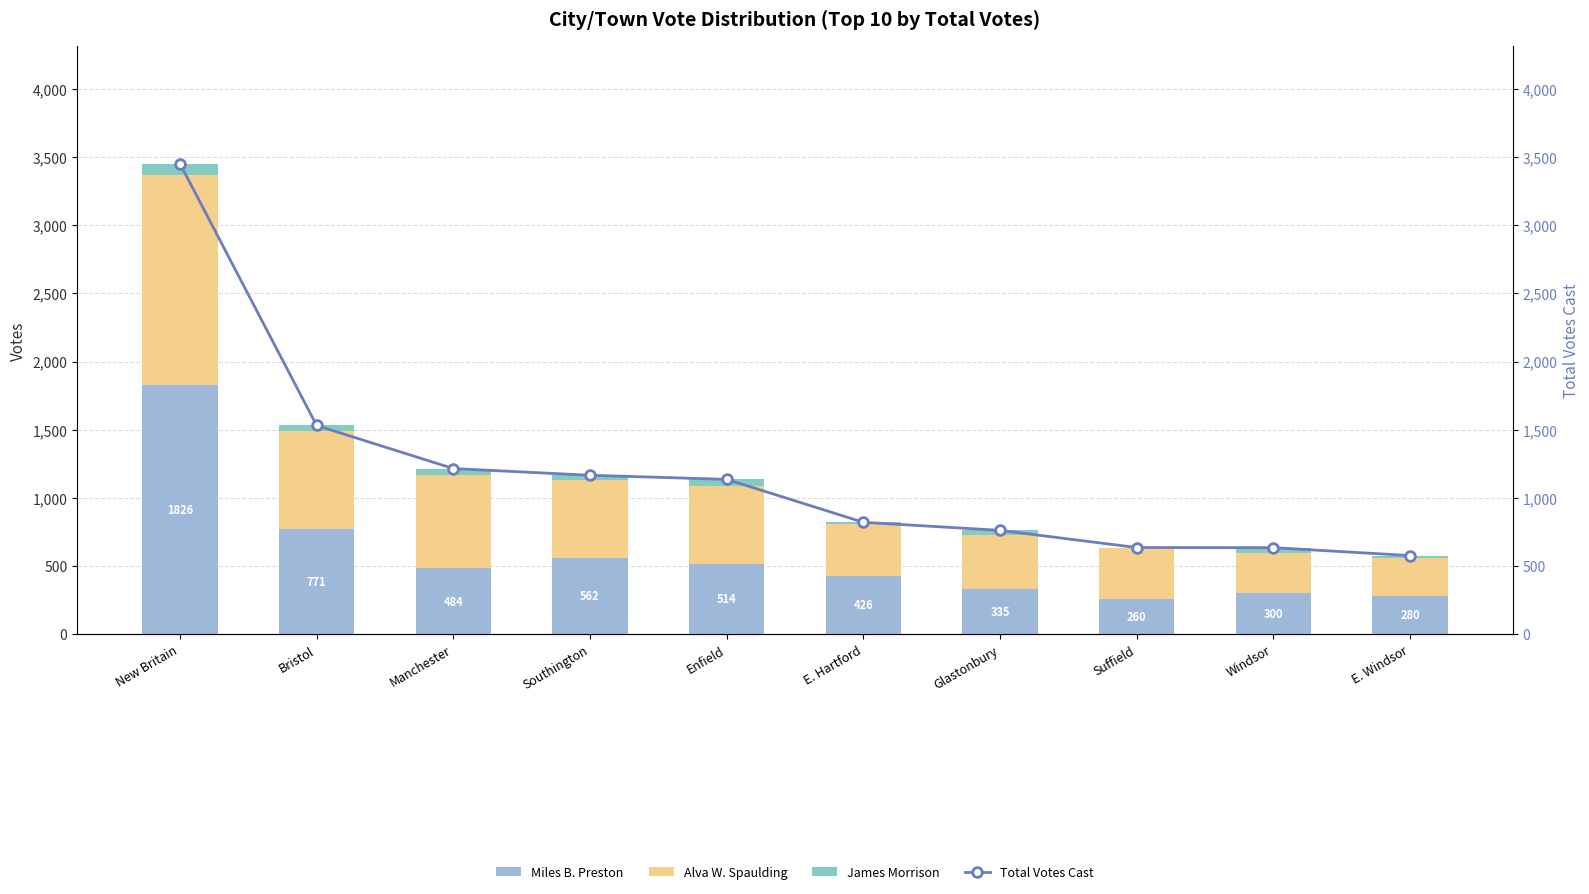

The value of Miles B. Preston at Windsor is 146. True or false?

False